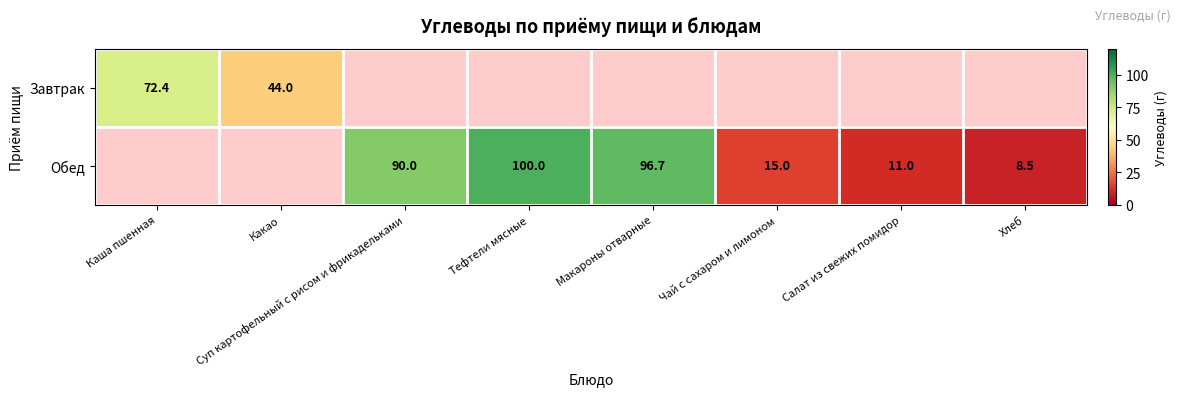

Is it true that Обед equals 4.4 at Чай с сахаром и лимоном?

False